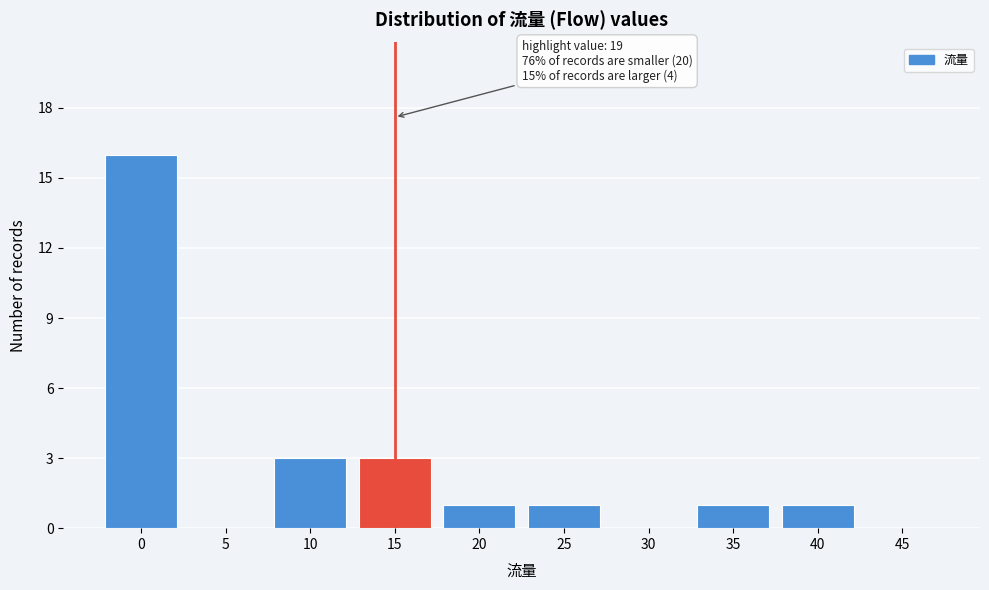

Reading left to right, extract all data points from this chart.

0=16	5=0	10=3	15=3	20=1	25=1	30=0	35=1	40=1	45=0